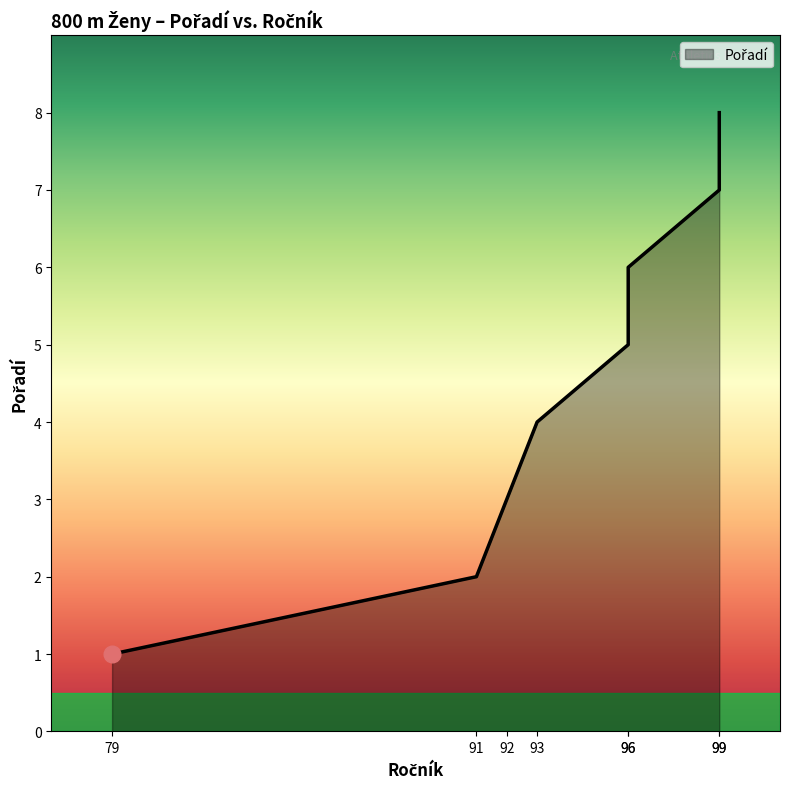

How many lines are shown in the chart?

1